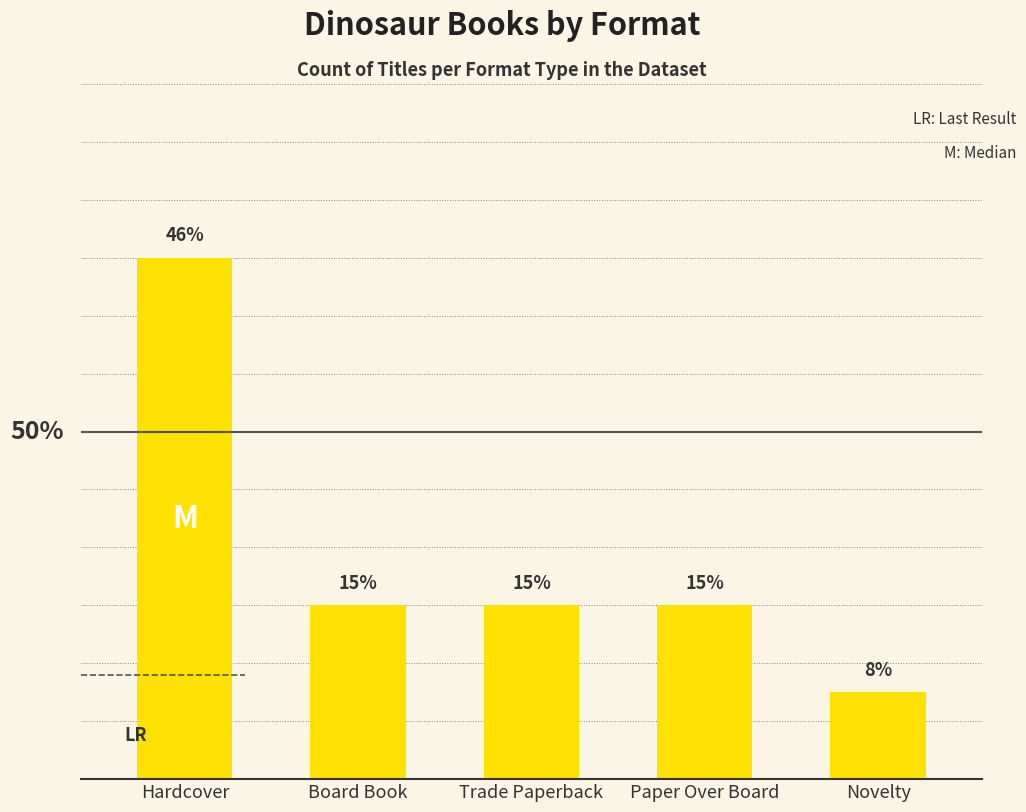

What is the label of the 3rd bar from the right?

Trade Paperback